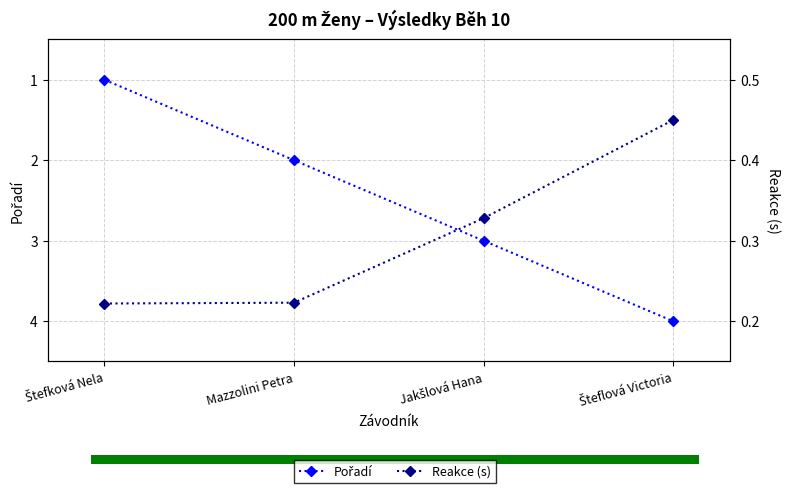

Which label corresponds to the smallest value in the chart?

Štefková Nela